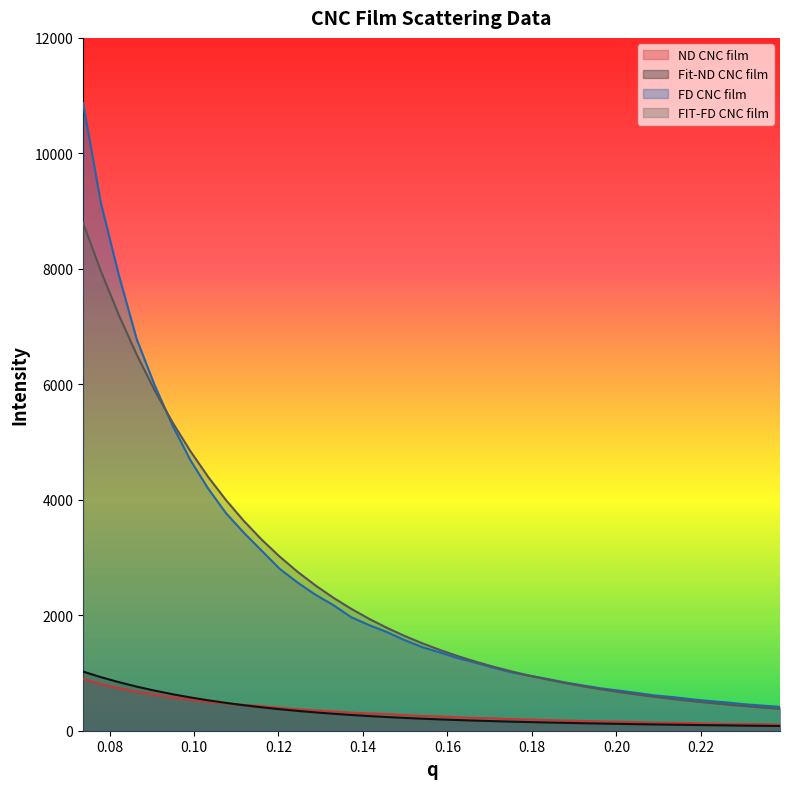

What is the maximum value for FIT-FD CNC film?

8798.2